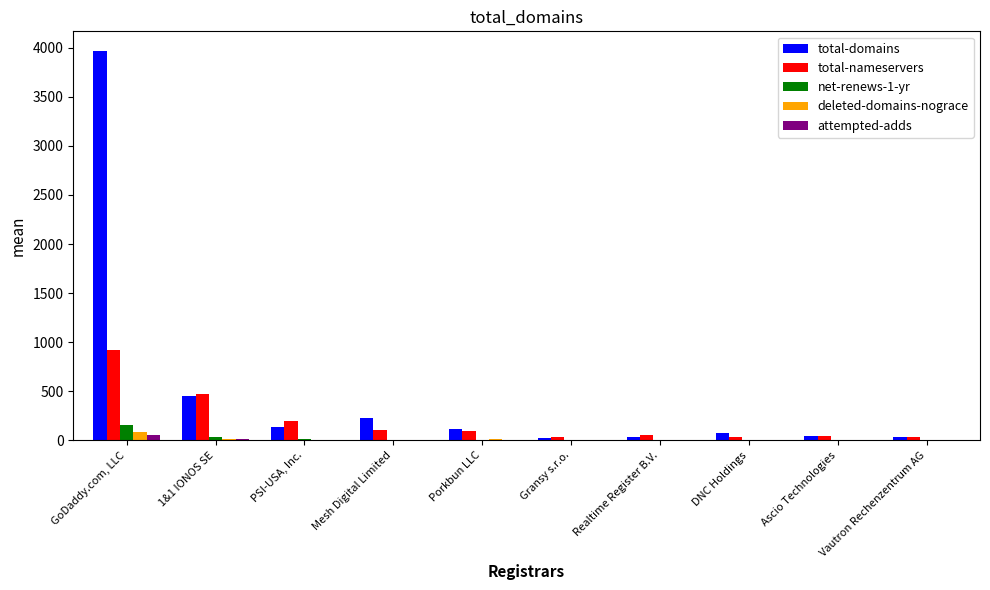

What is the difference between the net-renews-1-yr values at PSI-USA, Inc. and 1&1 IONOS SE?

21